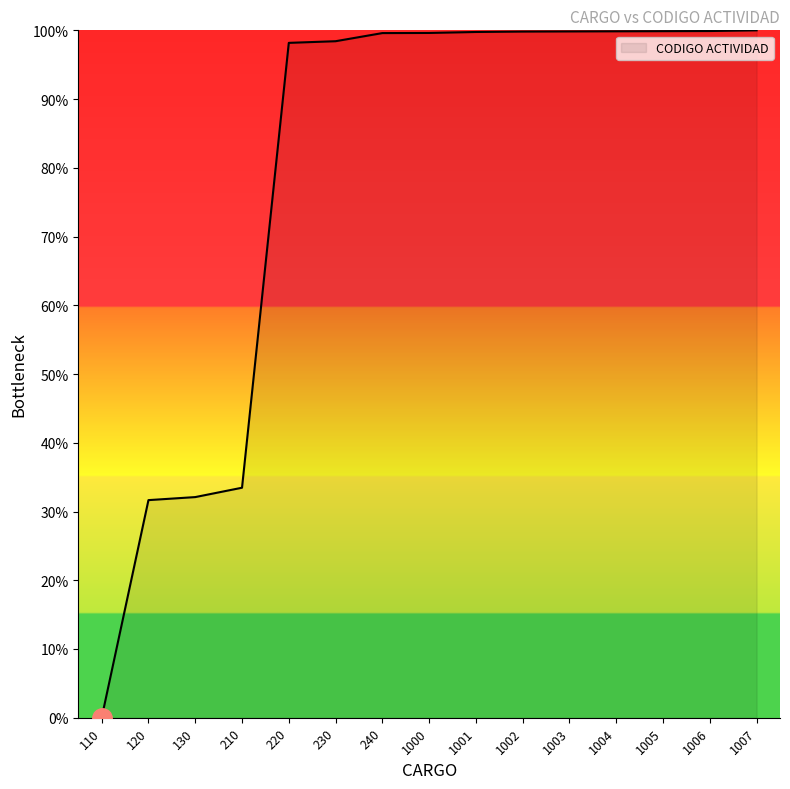

At which category does the chart reach its minimum across all series?

110